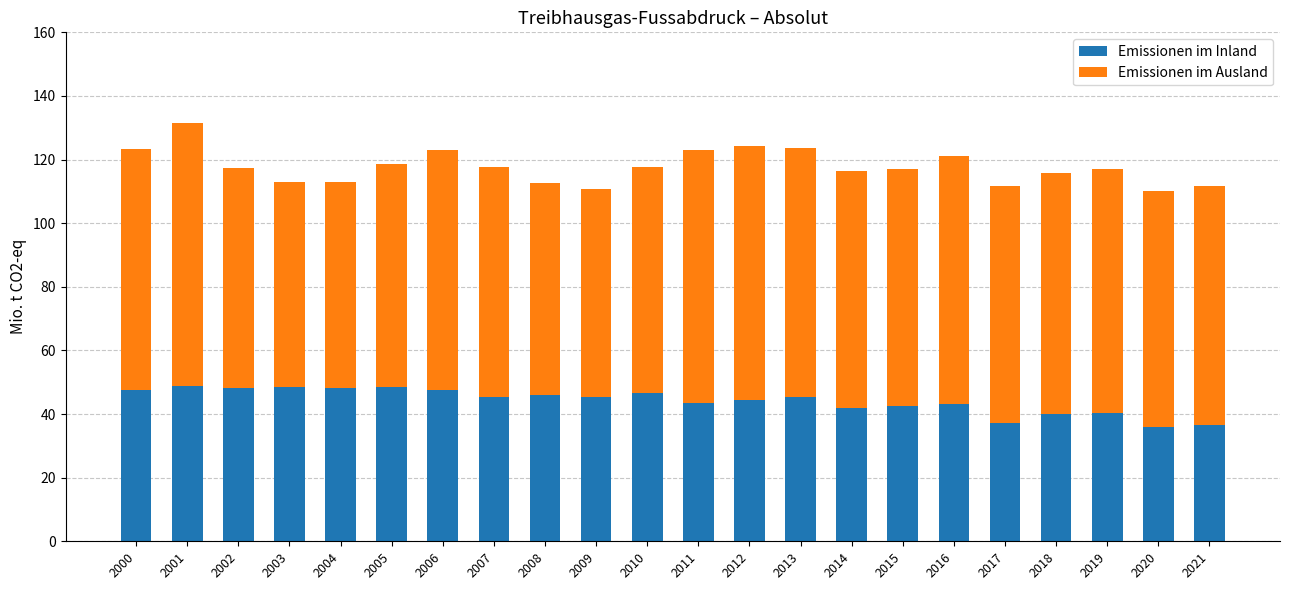

What is the total value across all series at 2006?

123.1